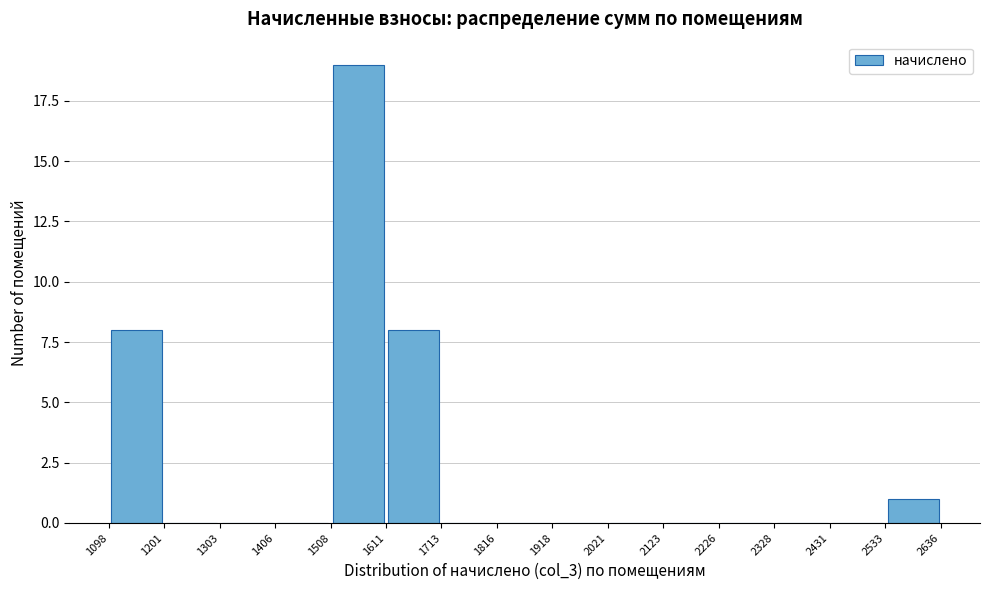

Which range on the x-axis has the tallest bar?

1508 to 1611